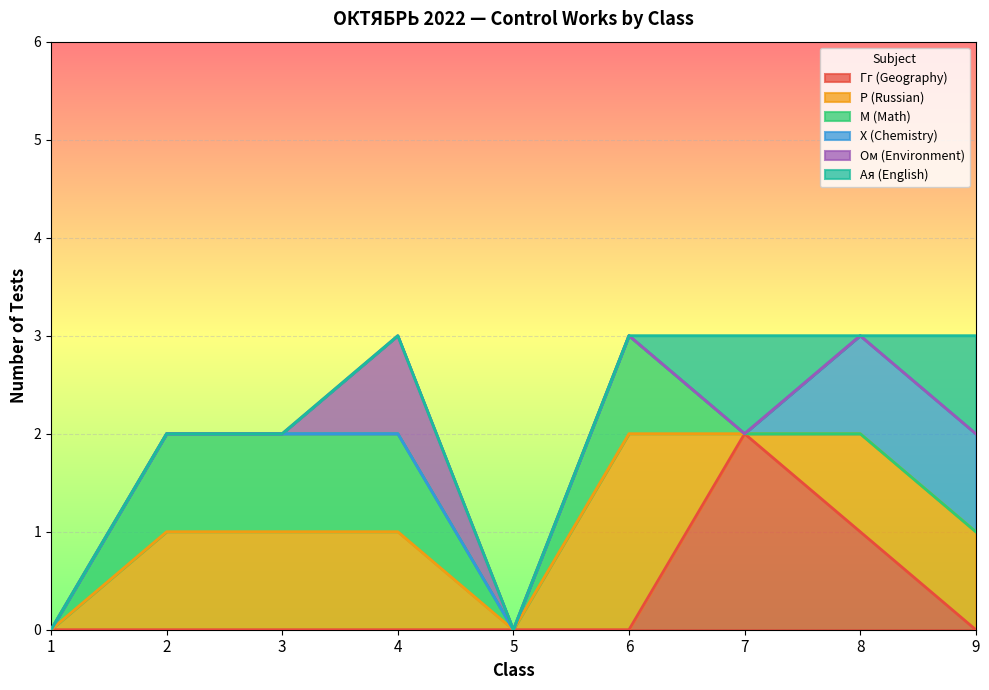

What is the difference between the maximum and minimum values in the Ом (Environment) series?

1